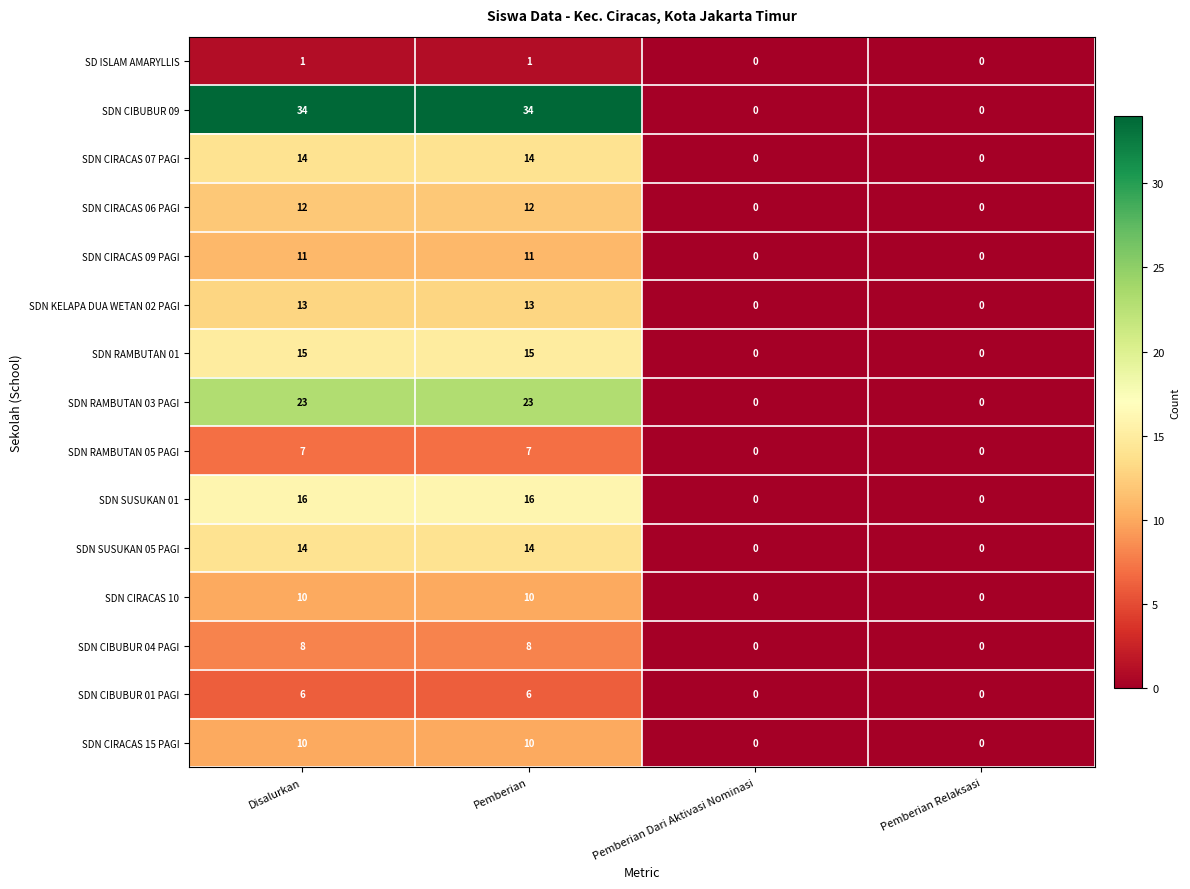

What is the sum of all SDN CIBUBUR 01 PAGI values?

12